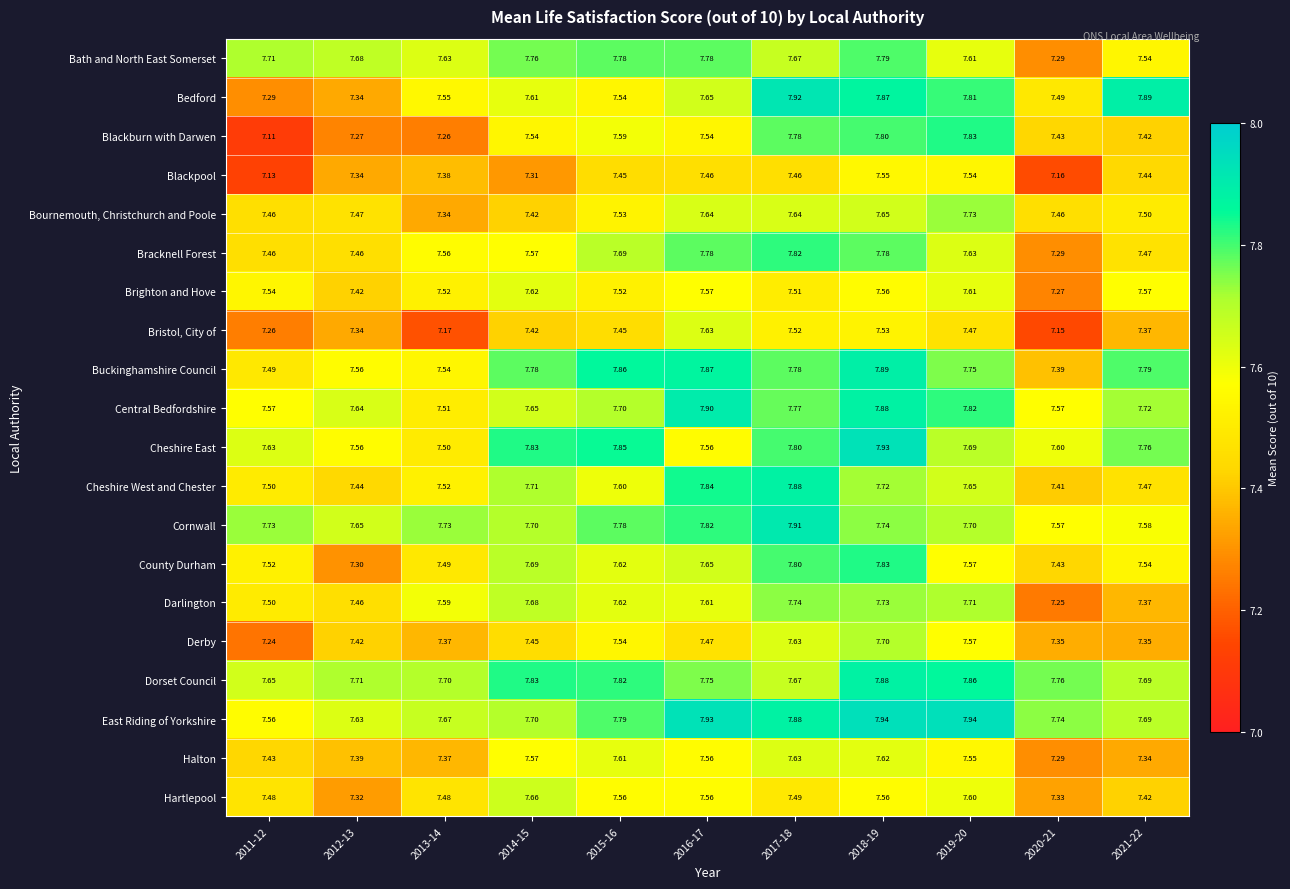

Which series has the largest range (max minus min)?

Blackburn with Darwen